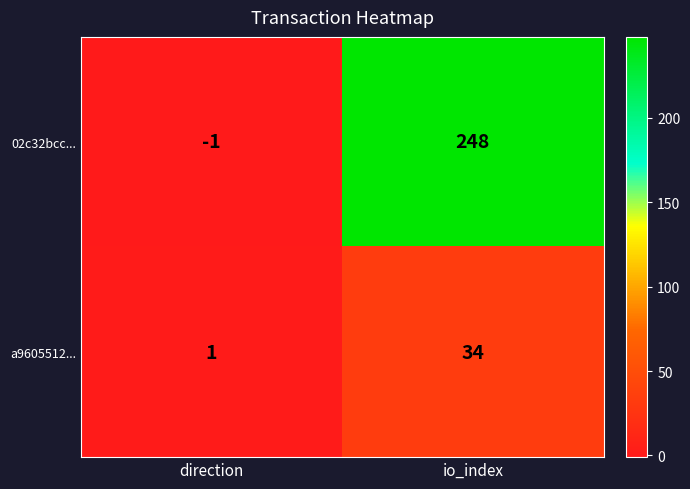

Reading right to left, list all the values displayed in this chart.

02c32bcc...: io_index=248	direction=-1
a9605512...: io_index=34	direction=1